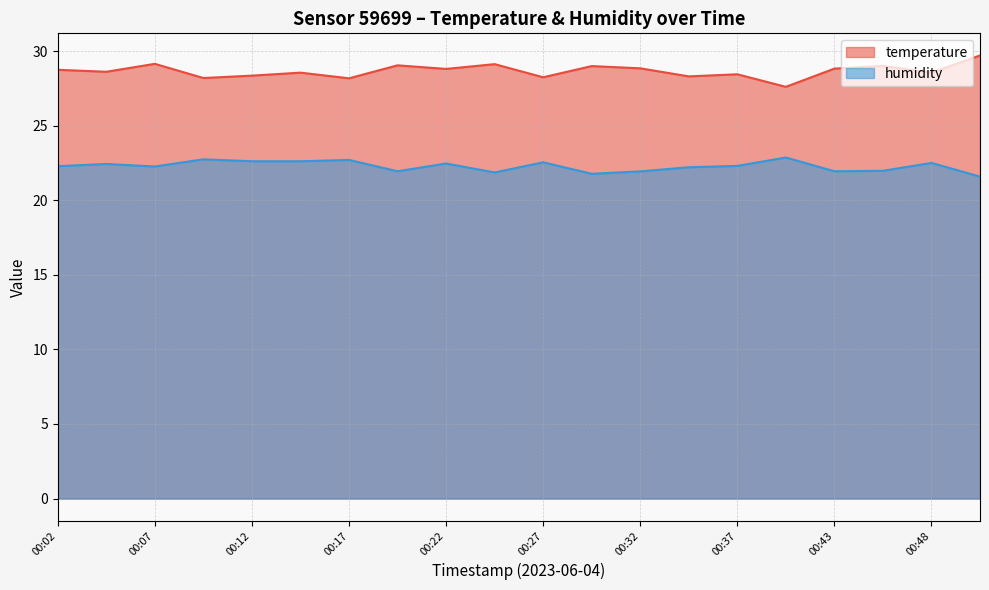

At which label does humidity reach its minimum?

00:51